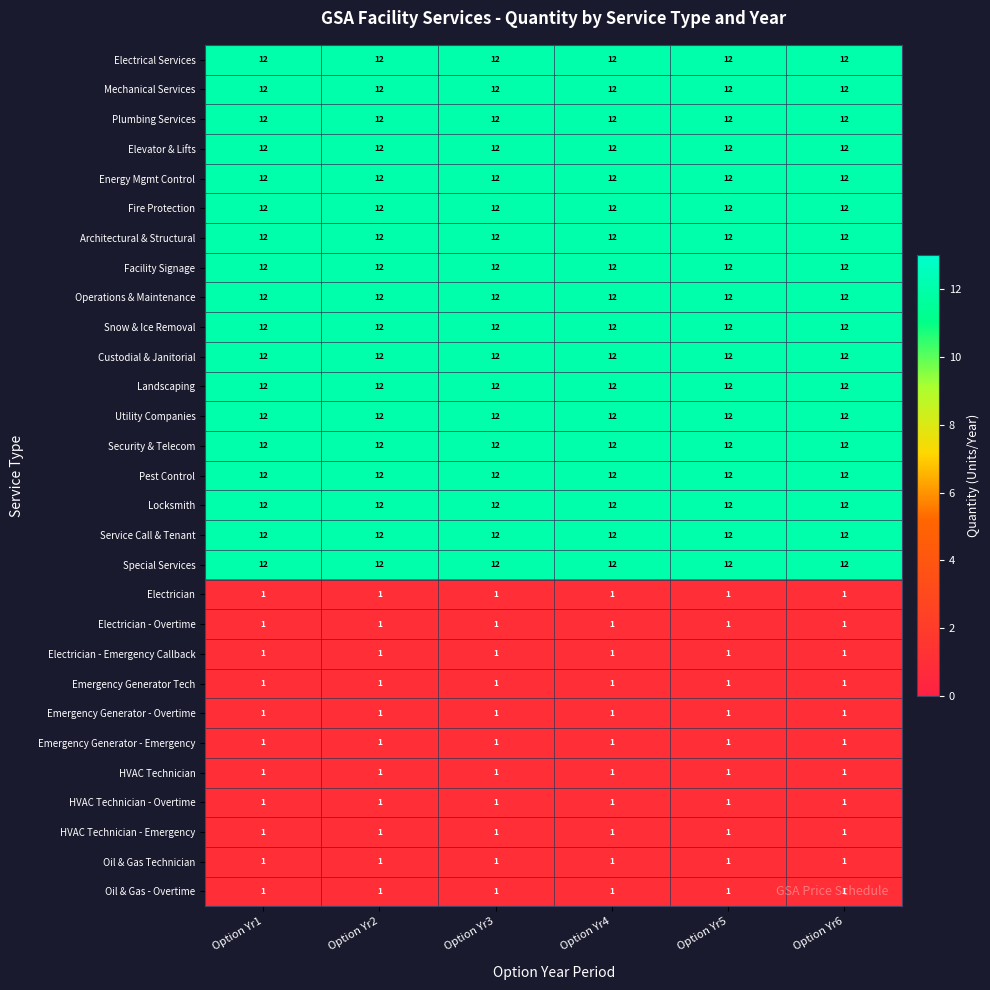

Is the value of Facility Signage at Option Yr3 greater than the value of HVAC Technician at Option Yr5?

Yes